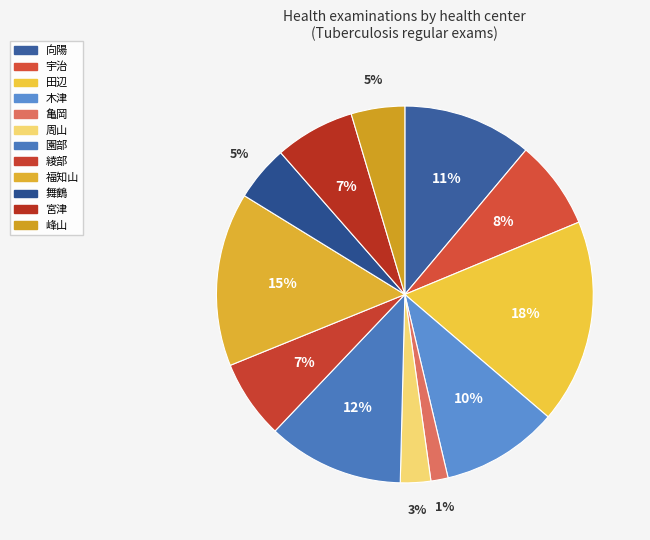

Combined, what portion of the pie is 田辺 and 向陽?

28.6%